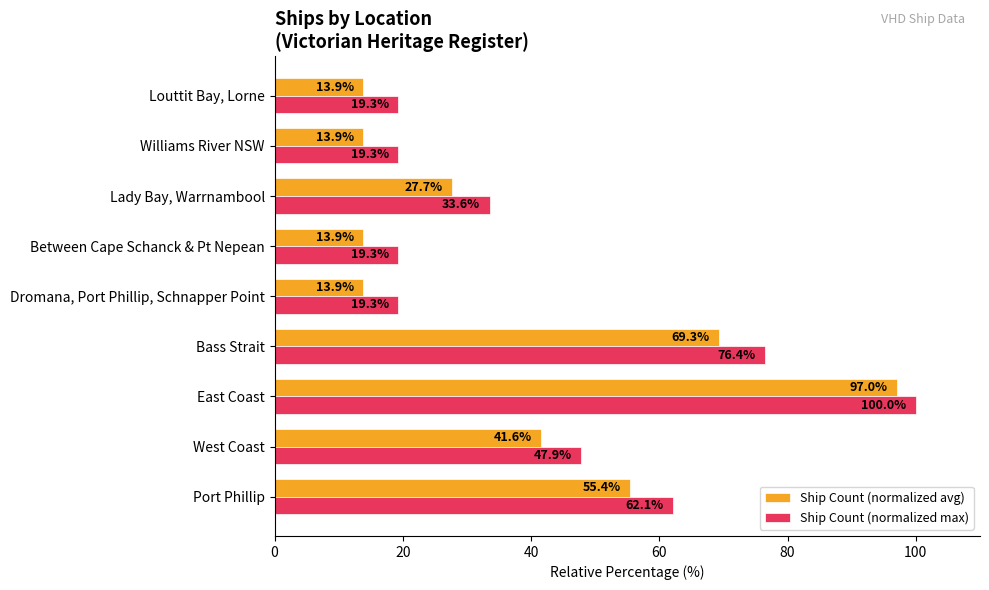

What is the approximate value of Ship Count (normalized avg) at Lady Bay, Warrnambool?

27.7